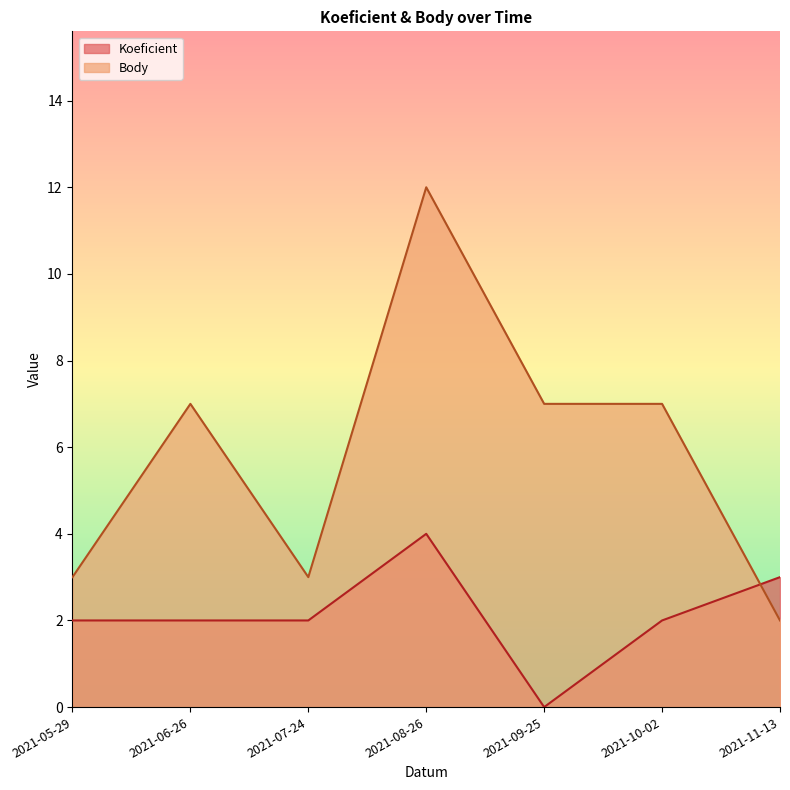

Which series ends up on top after the final intersection of Koeficient and Body?

Koeficient